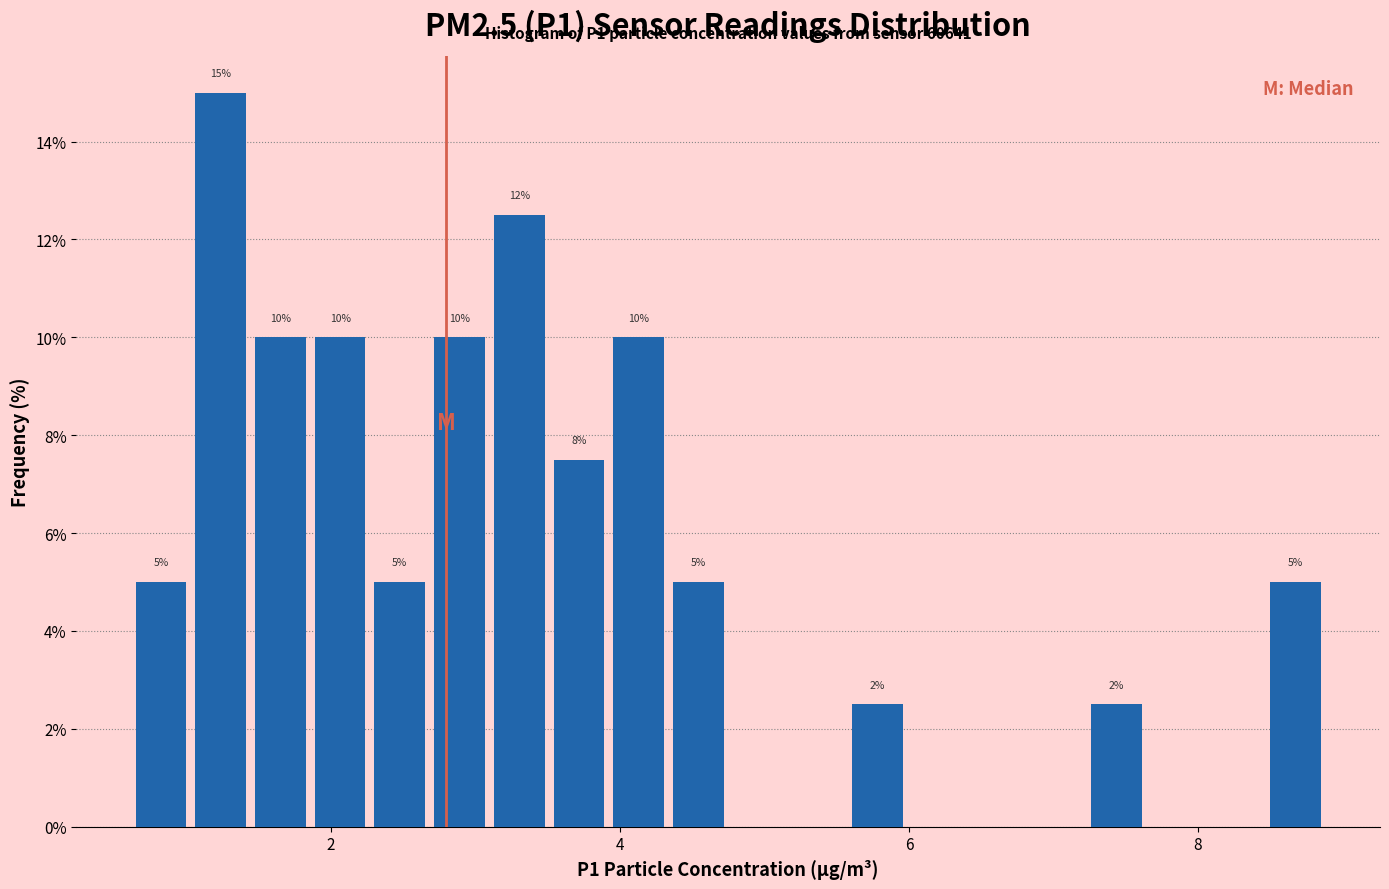

Around what value on the x-axis is the tallest bar? Give the approximate position of its centre, as read against the axis.

1.2